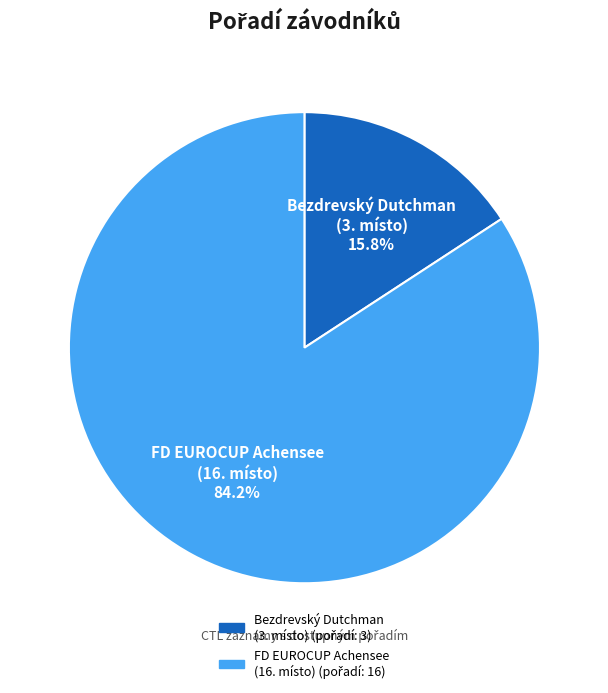

Is there a majority slice in this chart?

Yes